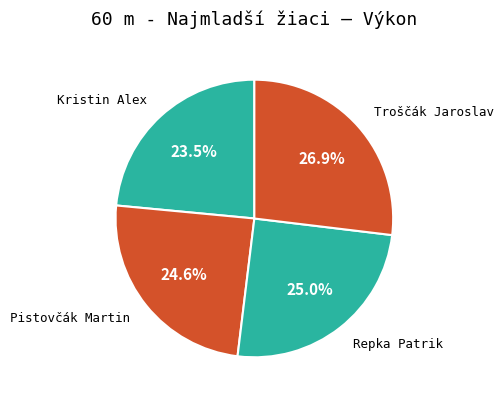

Which slice is the largest?

Troščák Jaroslav